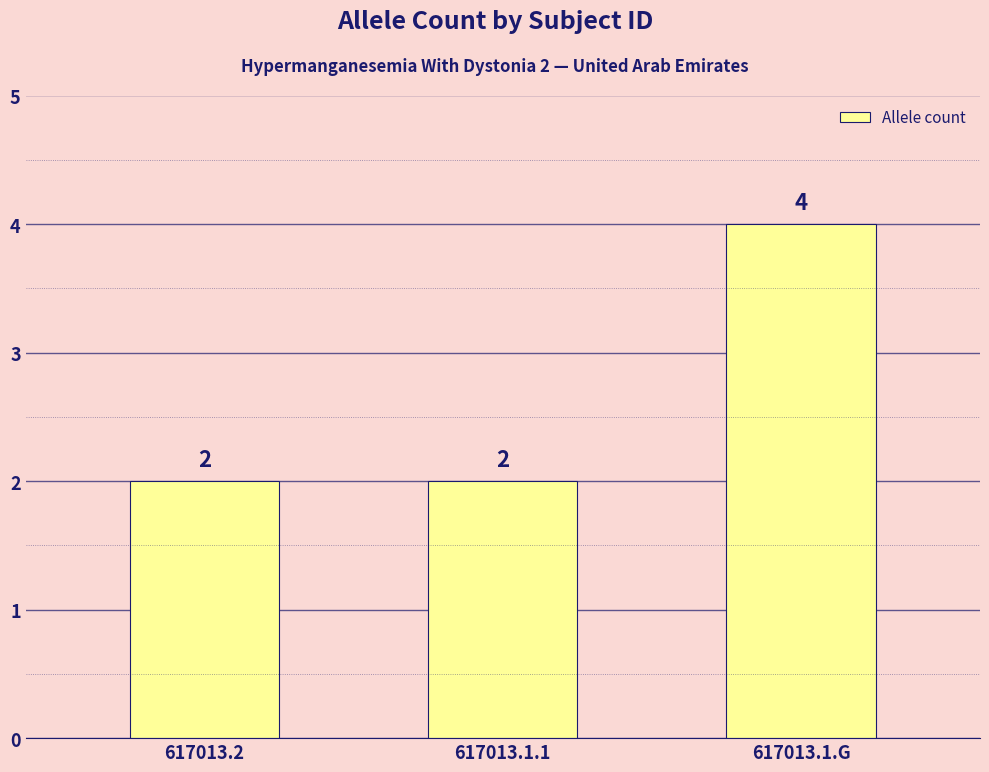

How many values are between 2 and 4?

3